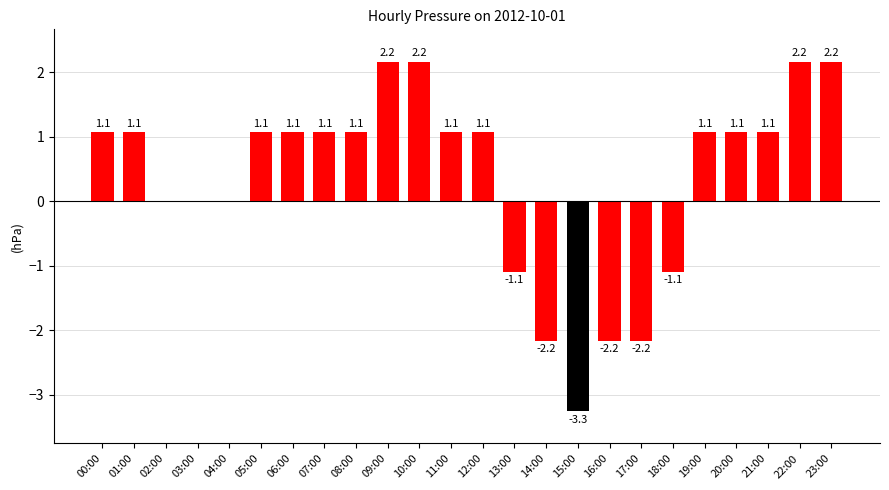

How many categories are shown in the chart?

24